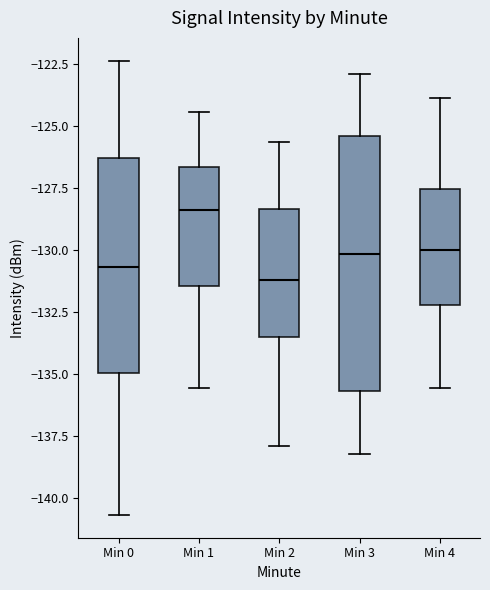

Reading left to right, transcribe this box plot: for each box, give where its median line is, the range the box spans, and where its two whiskers end, as read against the y-axis. The values are not printed on the chart, so give them approximately, as read against the axis.

Min 0: median -130.5, box -135.0 to -126.5, whiskers -140.5 to -122.5
Min 1: median -128.5, box -131.5 to -126.5, whiskers -135.5 to -124.5
Min 2: median -131.0, box -133.5 to -128.5, whiskers -138.0 to -125.5
Min 3: median -130.0, box -135.5 to -125.5, whiskers -138.0 to -123.0
Min 4: median -130.0, box -132.0 to -127.5, whiskers -135.5 to -124.0